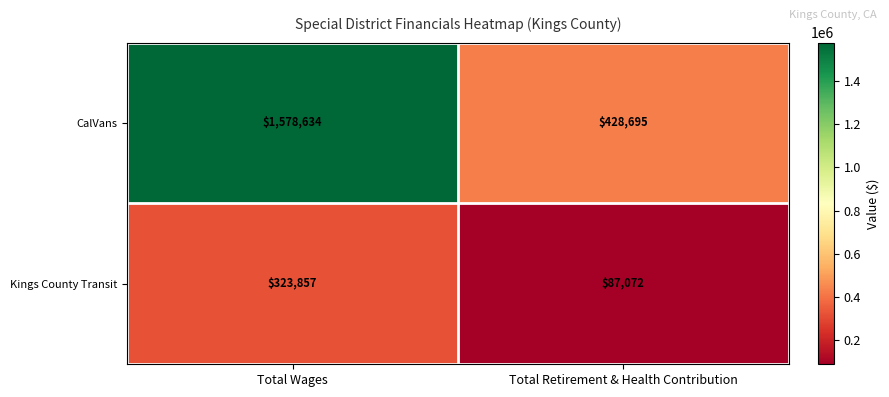

What is the difference between the highest and lowest values at Total Wages?

1254777